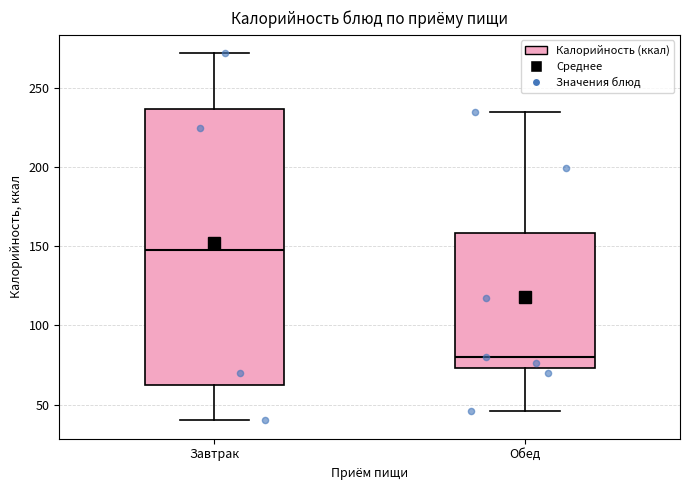

Where is the lower edge of the box for Обед on the y-axis? The values are not printed on the chart, so give them approximately, as read against the axis.

75